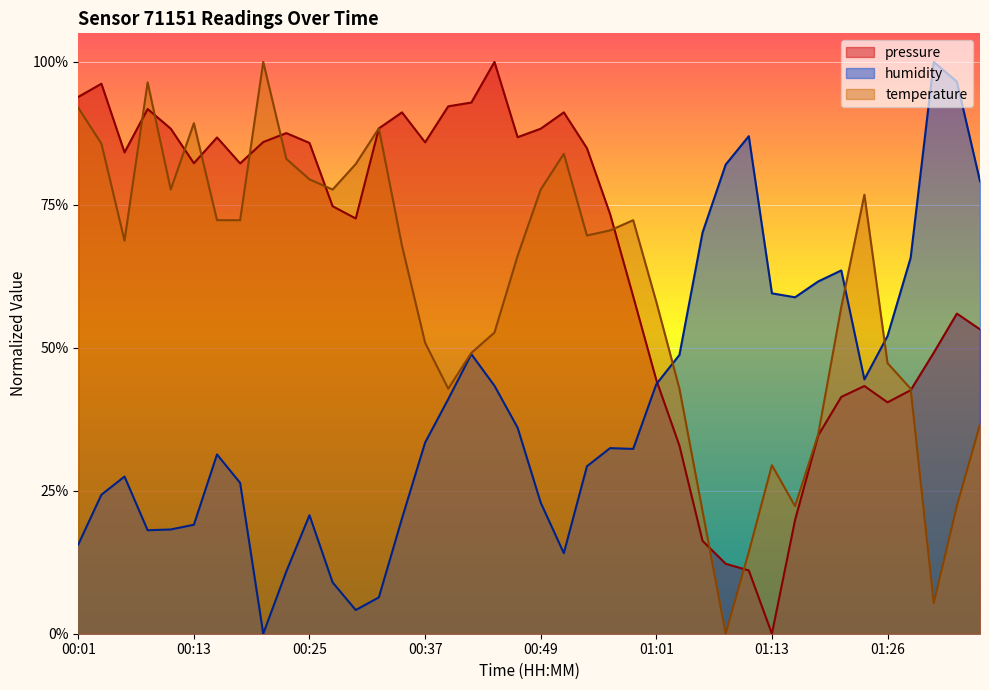

True or false: temperature has a value of 0.7 at 00:56.

True